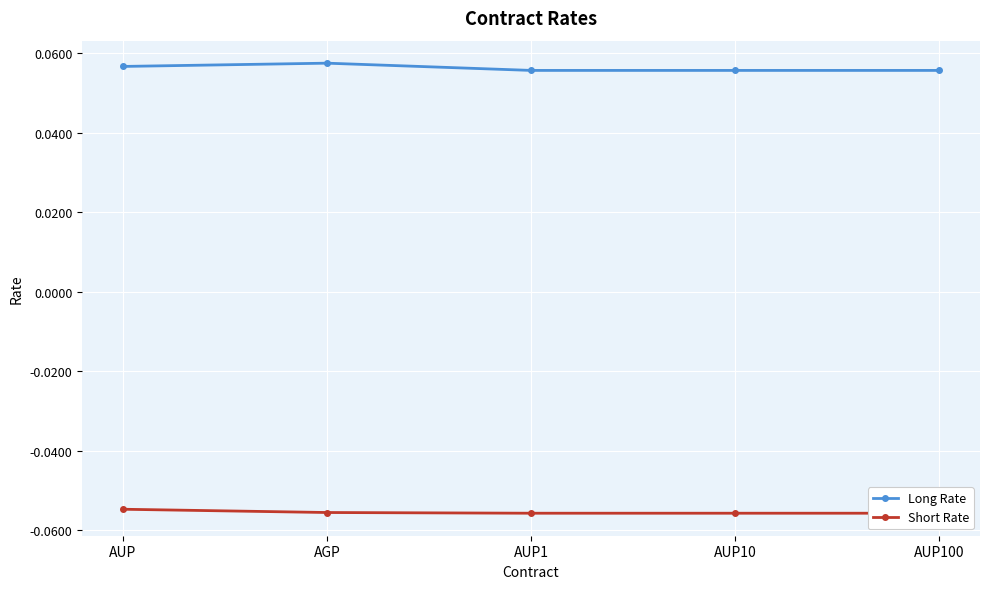

True or false: Long Rate and Short Rate intersect in this chart.

False